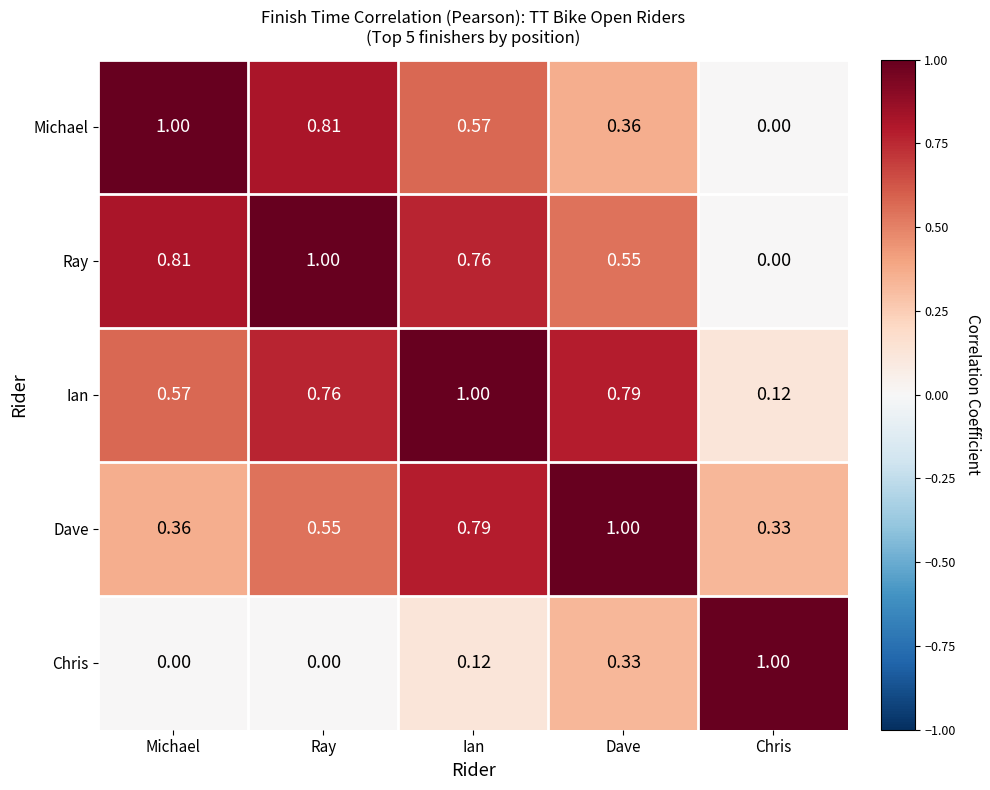

What is the spread (max minus min) of values at Ray?

1.0